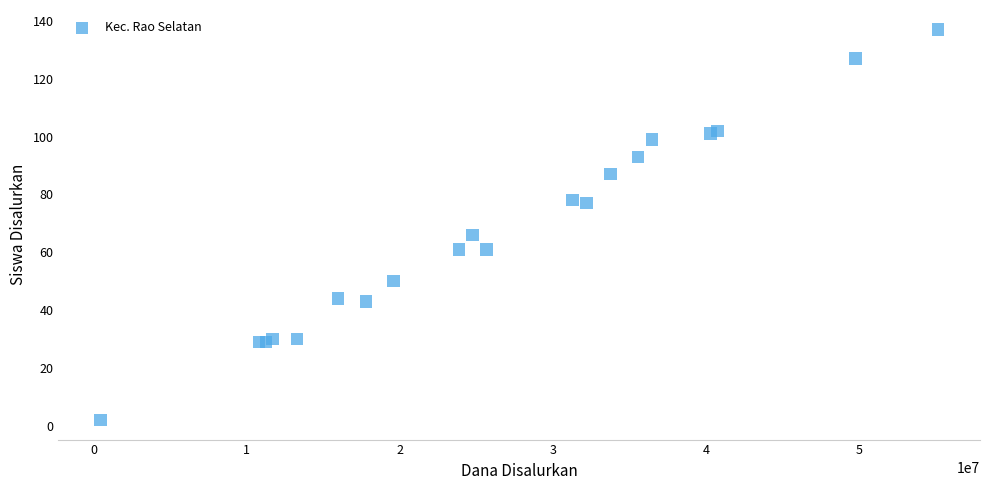

What Y value in the scatter plot is closest to 69?

66